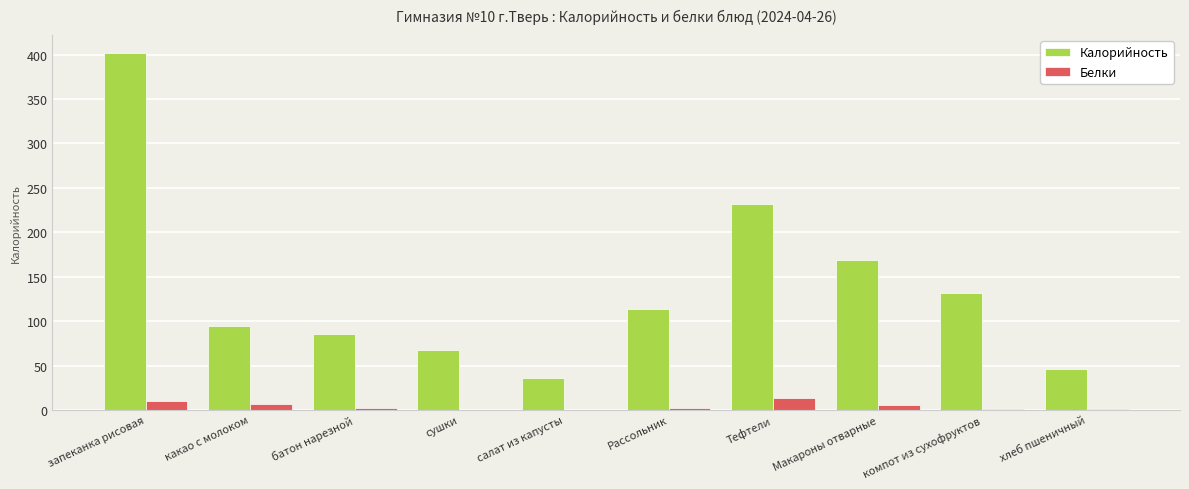

At which category is the sum across all series the highest?

запеканка рисовая